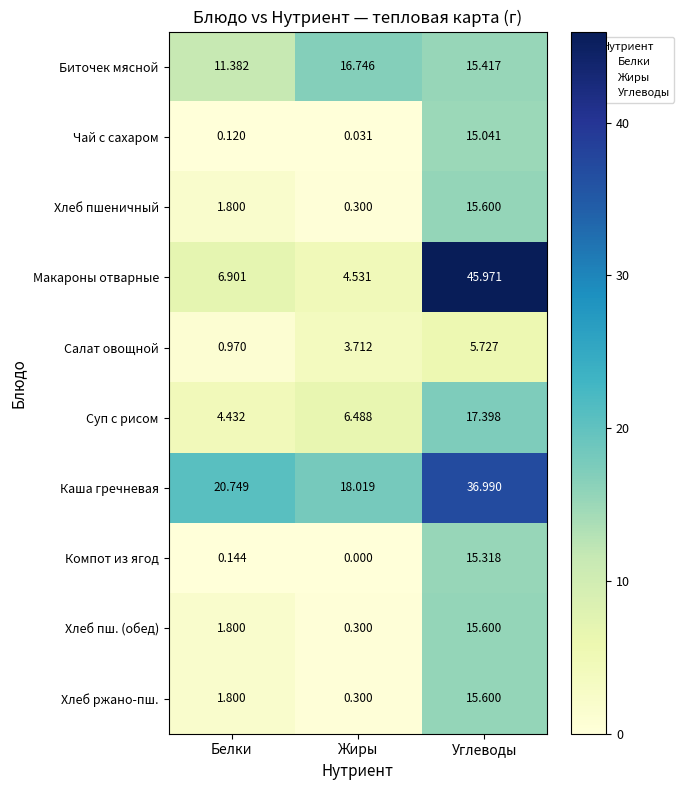

Which series has the widest spread of values?

Макароны отварные